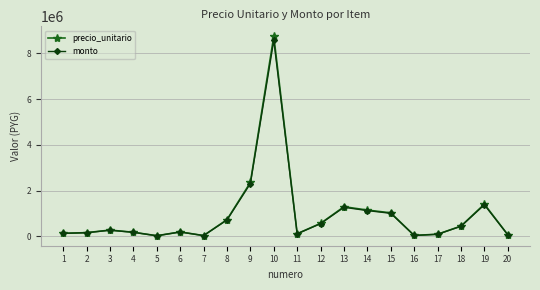

What are all the series names shown in the legend?

precio_unitario, monto